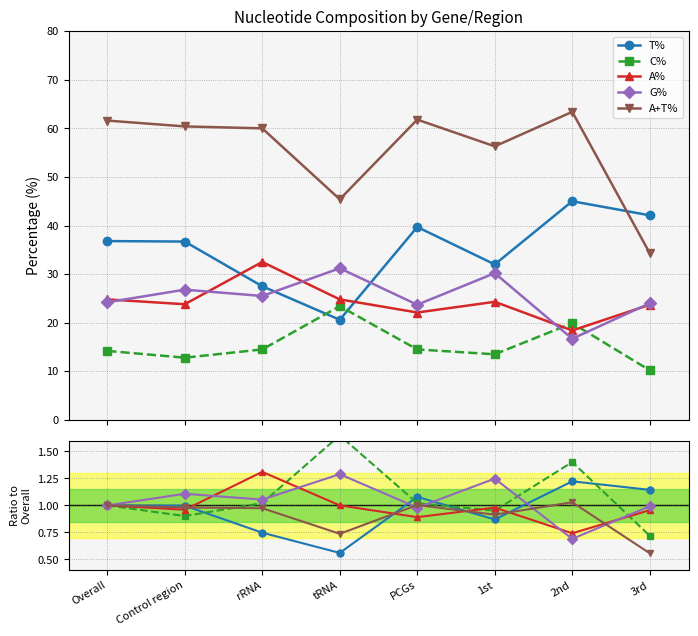

Which series changed the most between tRNA and 1st?

C%